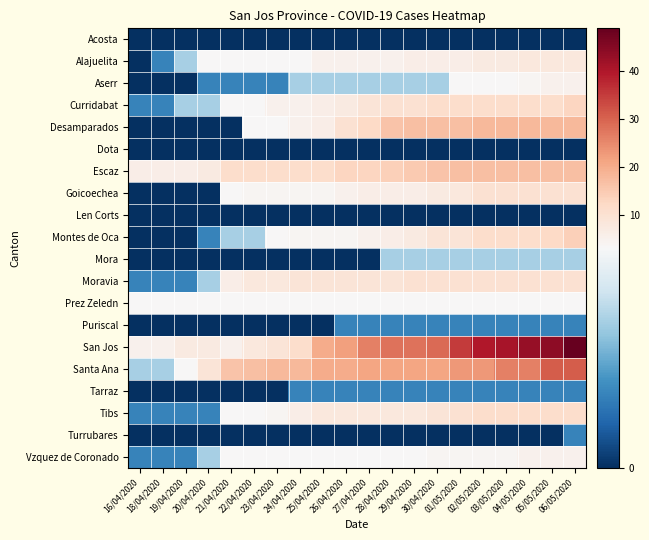

What is the total value across all series at 04/05/2020?

181